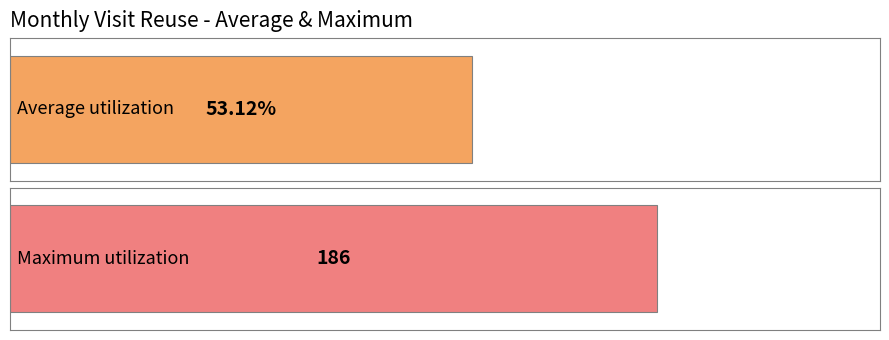

Are the bars grouped side by side (vs. stacked)?

No